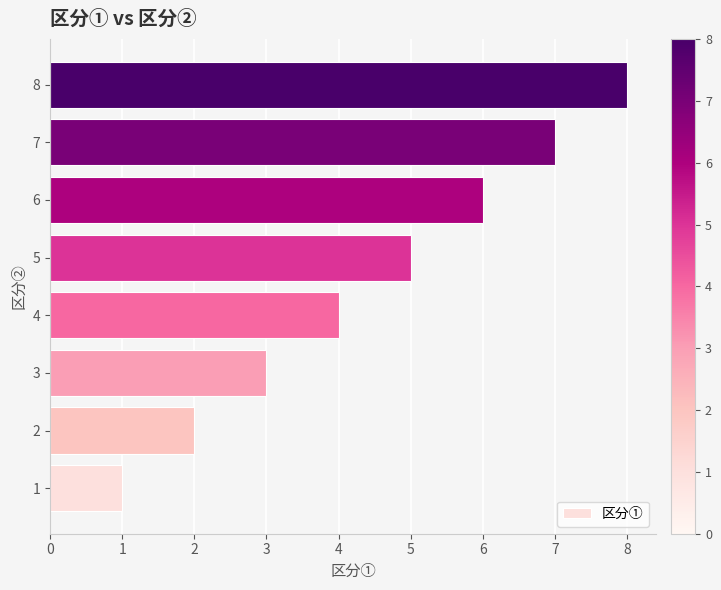

Are the bars grouped side by side (vs. stacked)?

No